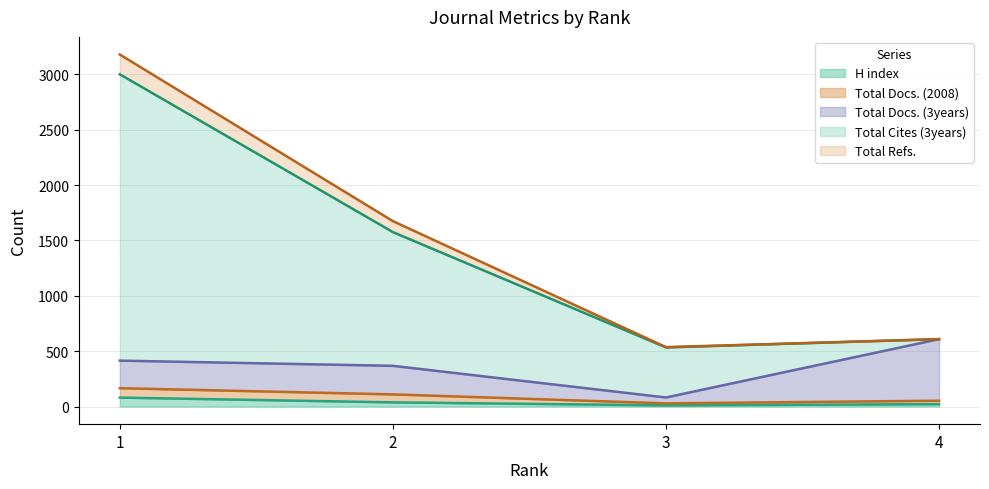

How many lines are shown in the chart?

5